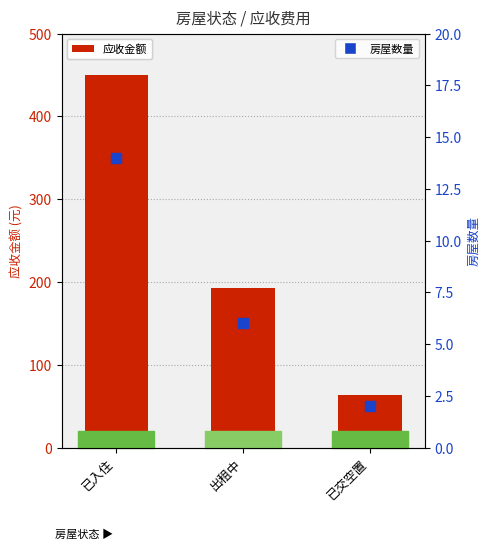

At how many categories does at least one series exceed 308?

1